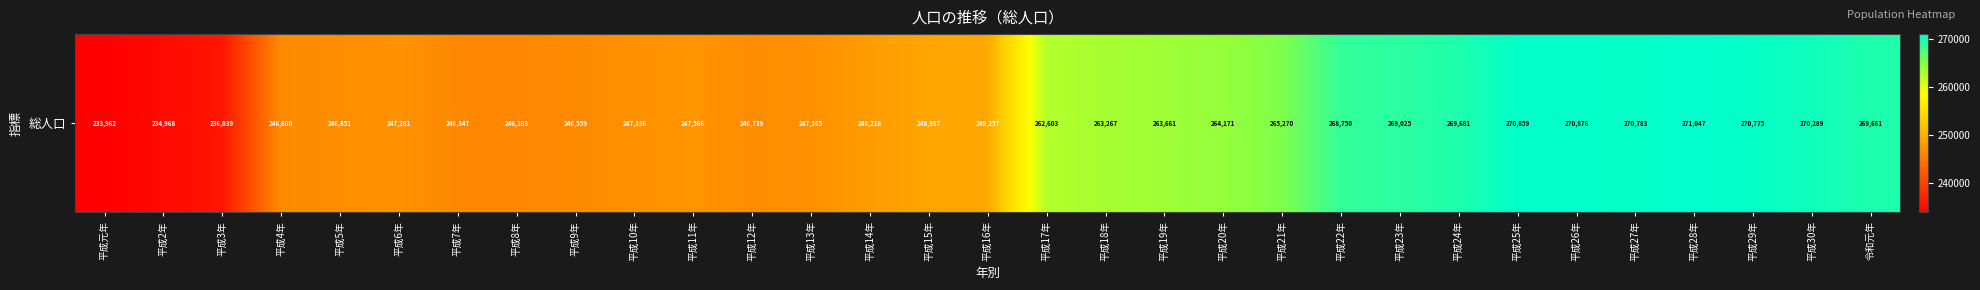

What is the ratio of the value at 平成22年 to the value at 平成12年?

1.1